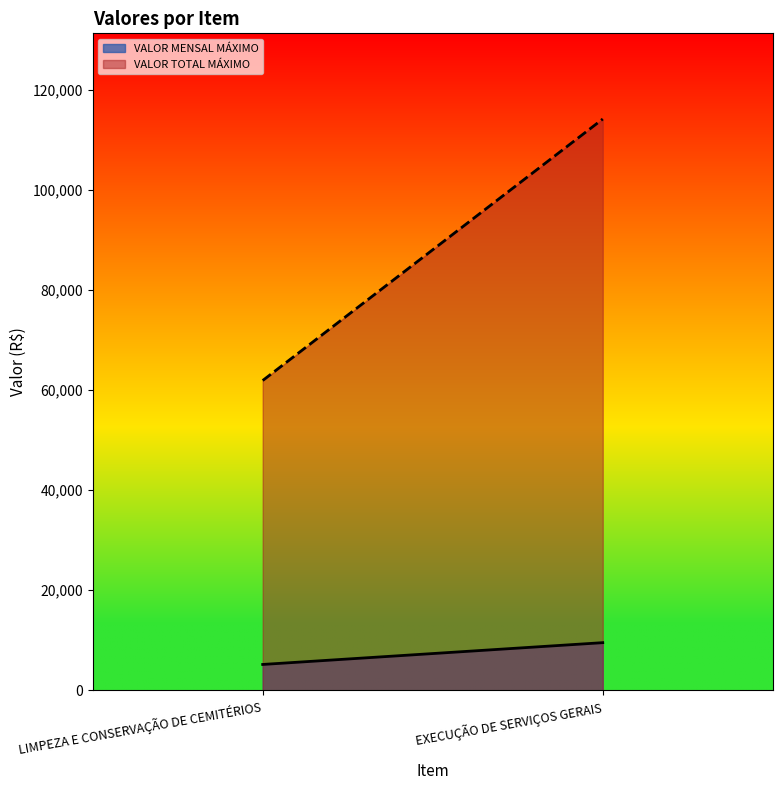

What are all the series names shown in the legend?

VALOR MENSAL MÁXIMO, VALOR TOTAL MÁXIMO